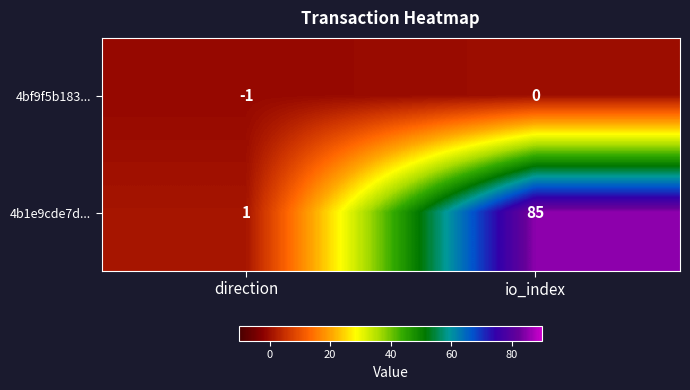

Count the number of data series in this chart.

2